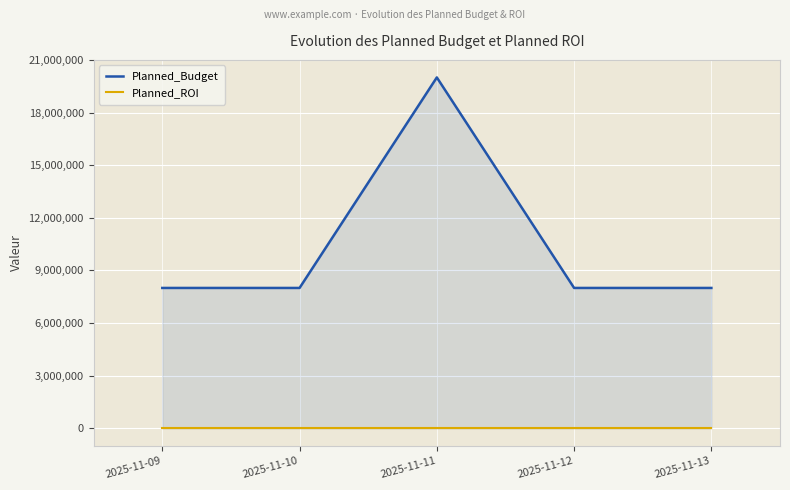

Does the chart display data point markers on the line(s)?

No